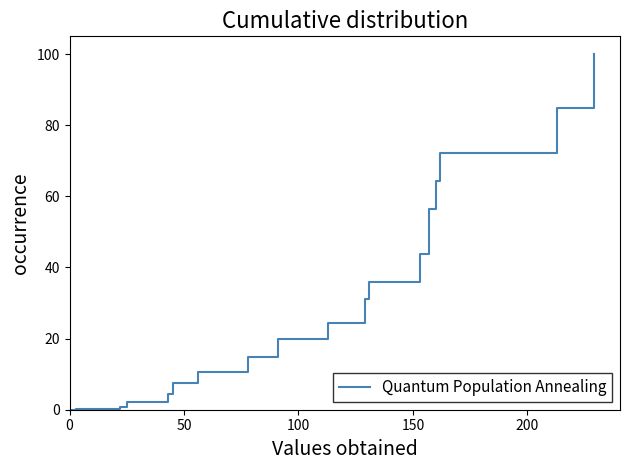

Is it true that the value at 0 is 30.1?

False